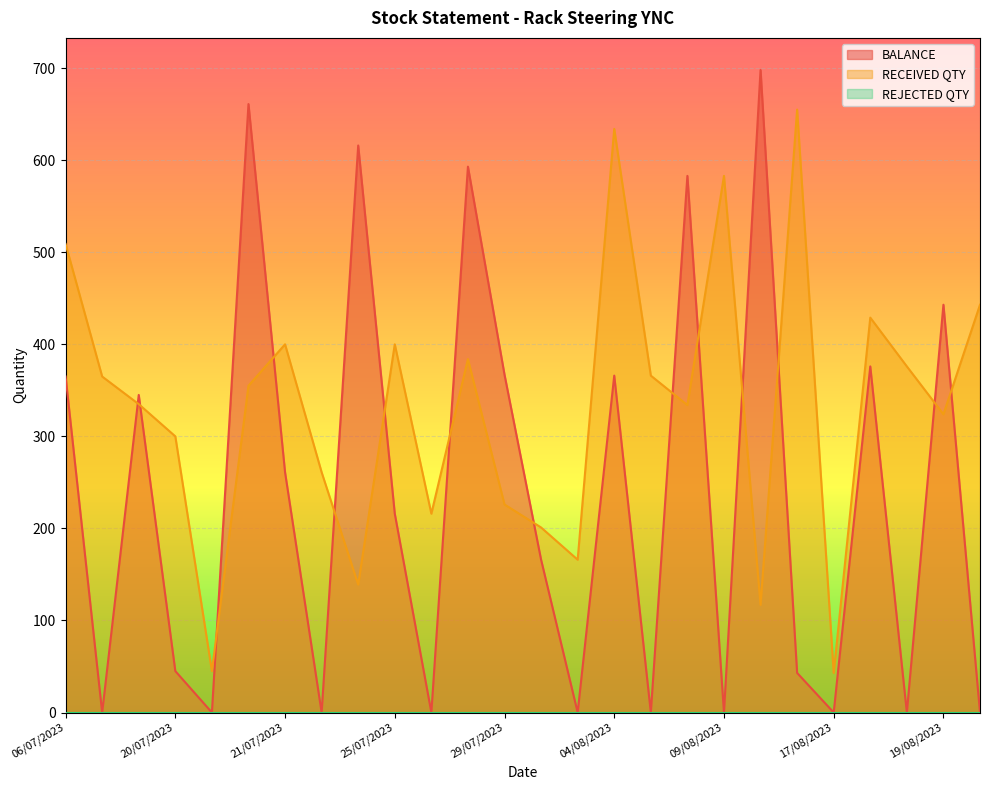

How many series are shown in this chart?

3